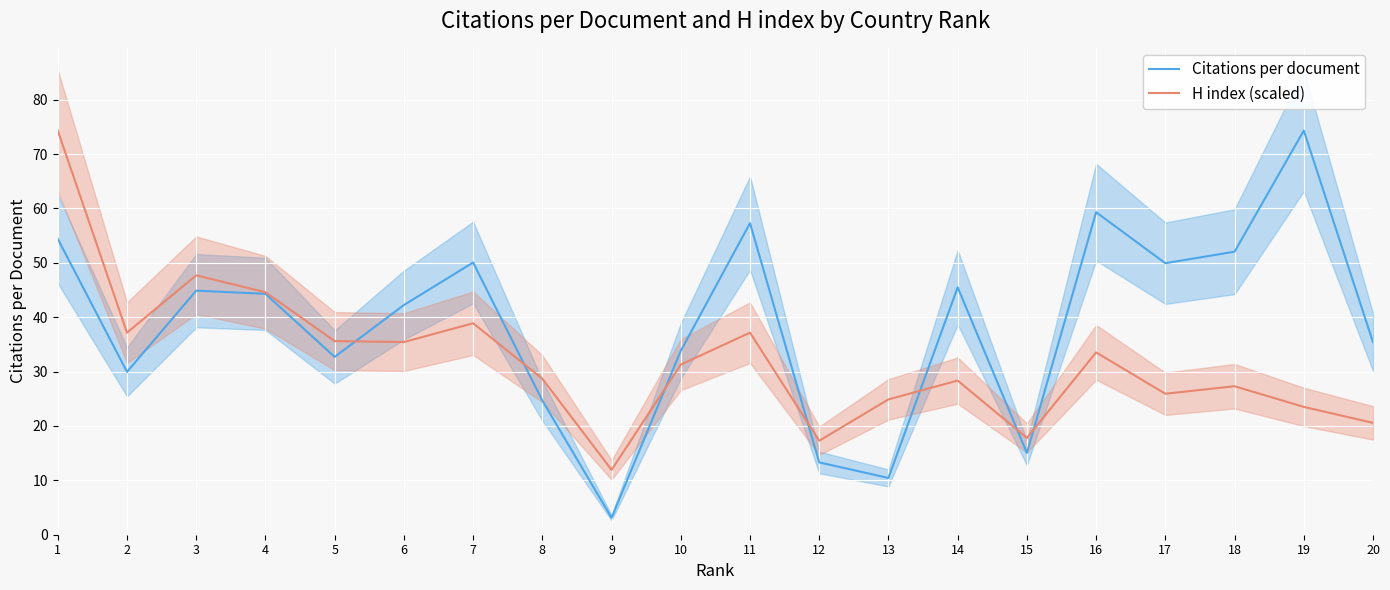

What are all the series names shown in the legend?

Citations per document, H index (scaled)